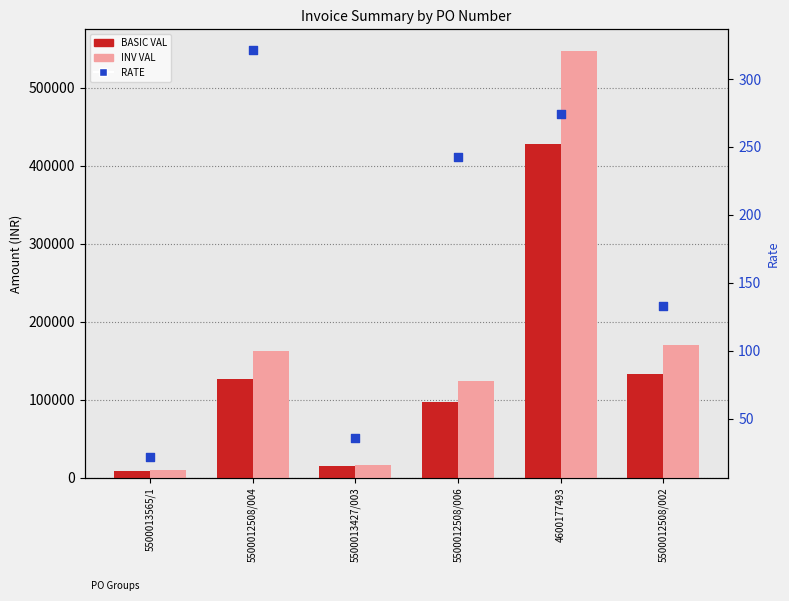

Is the value of INV VAL at 5500012508/004 greater than the value of RATE at 4600177493?

Yes